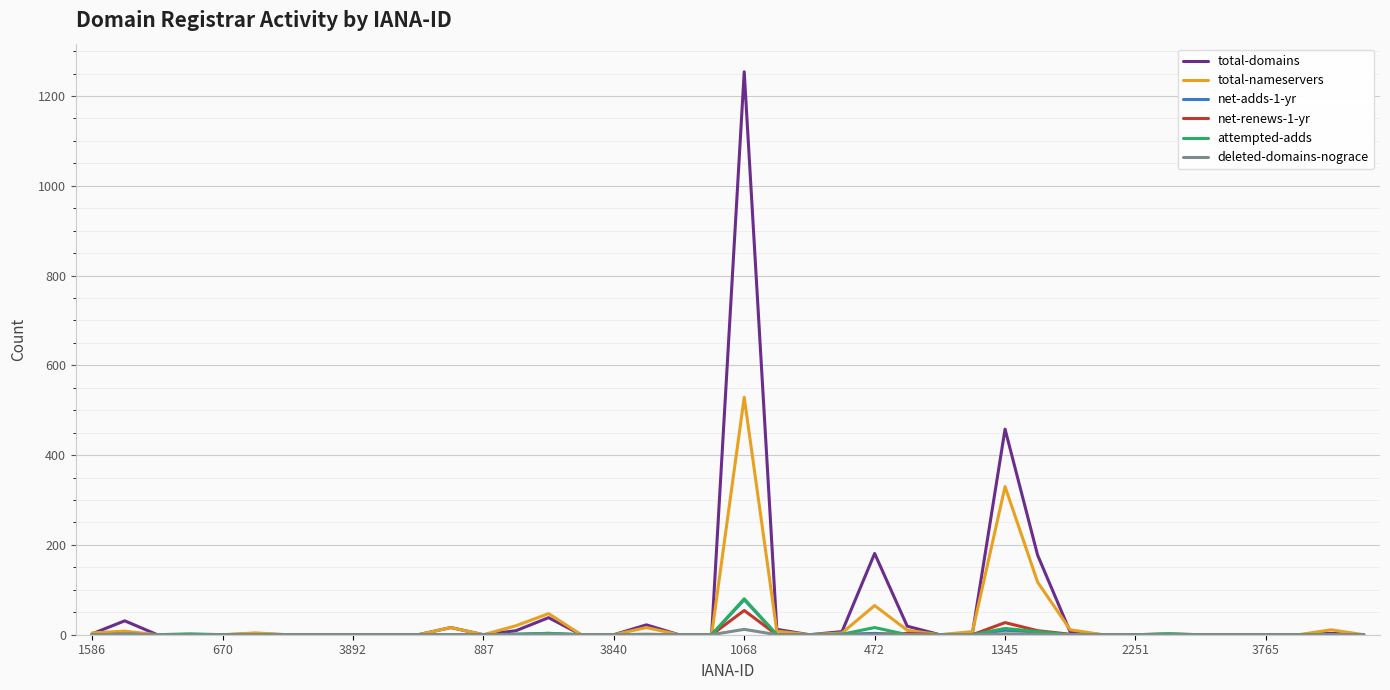

What is the maximum value shown in the chart?

1254